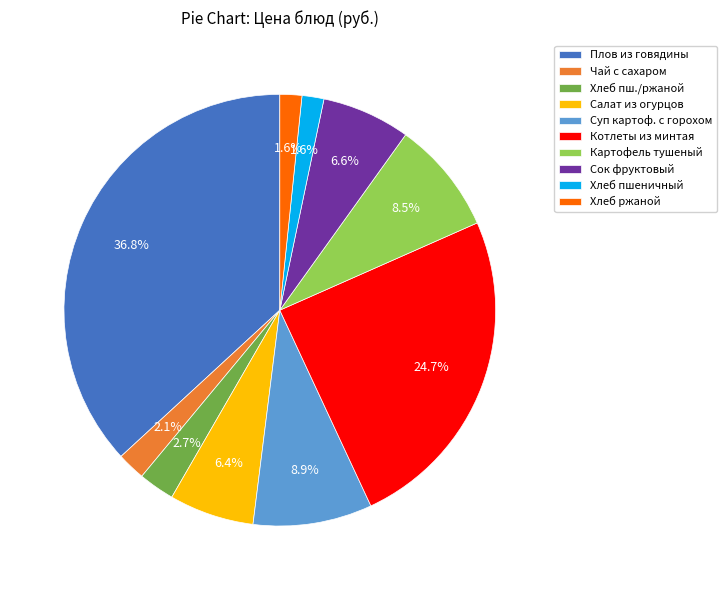

Does Сок фруктовый represent more than half of the total?

No